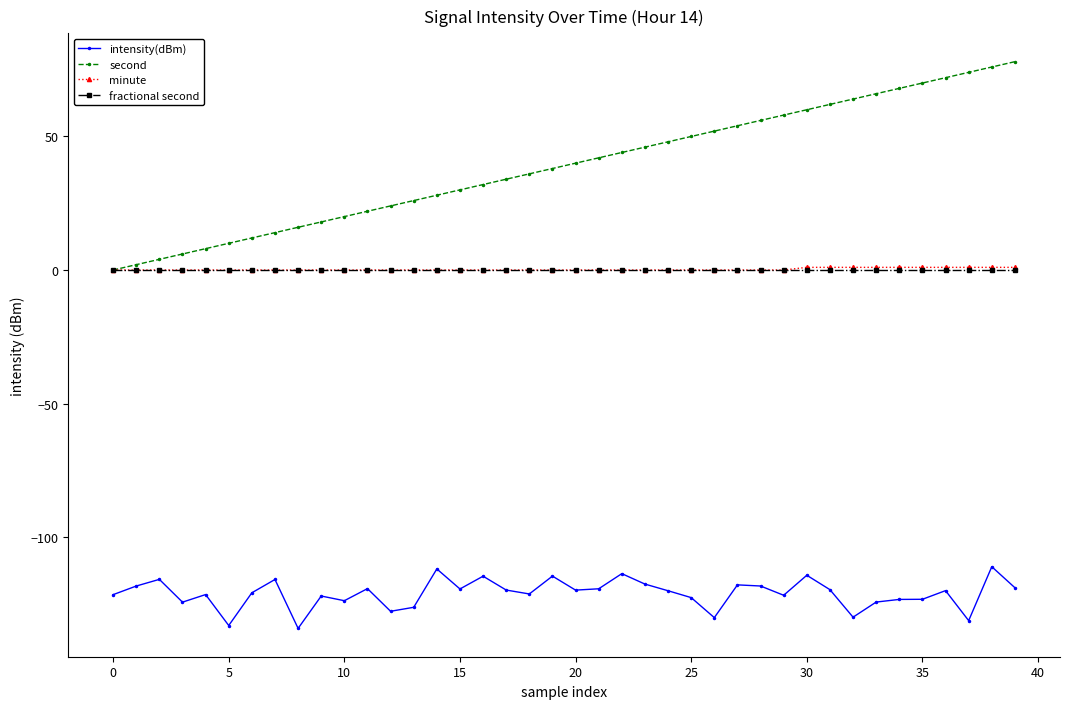

What is the maximum value shown in the chart?

78.0